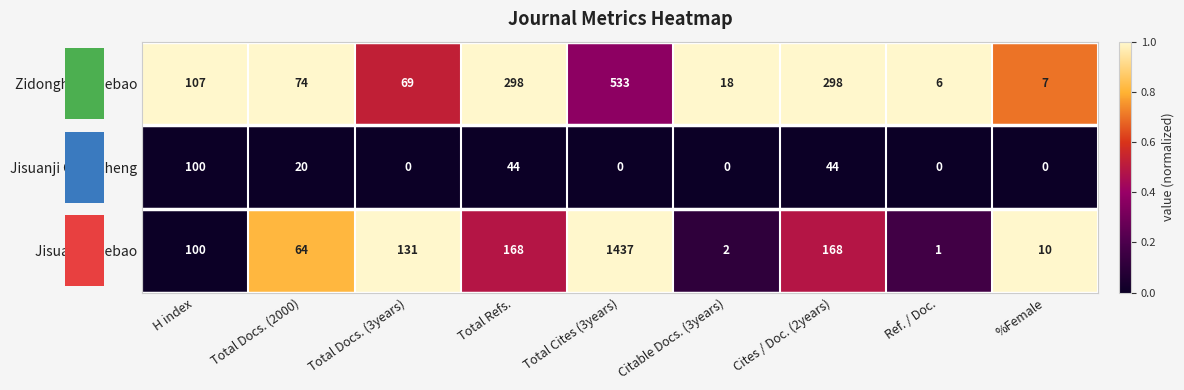

What is the sum of all Zidonghua Xuebao values?

1410